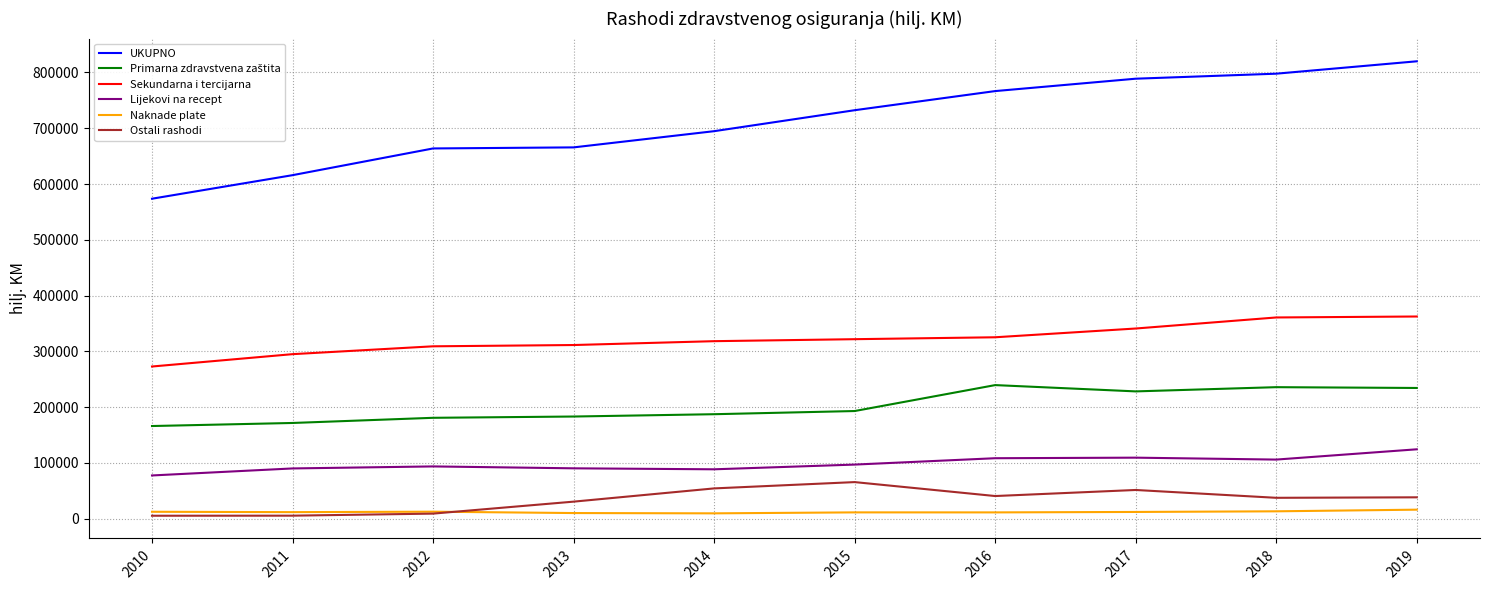

At which label does UKUPNO reach its minimum?

2010